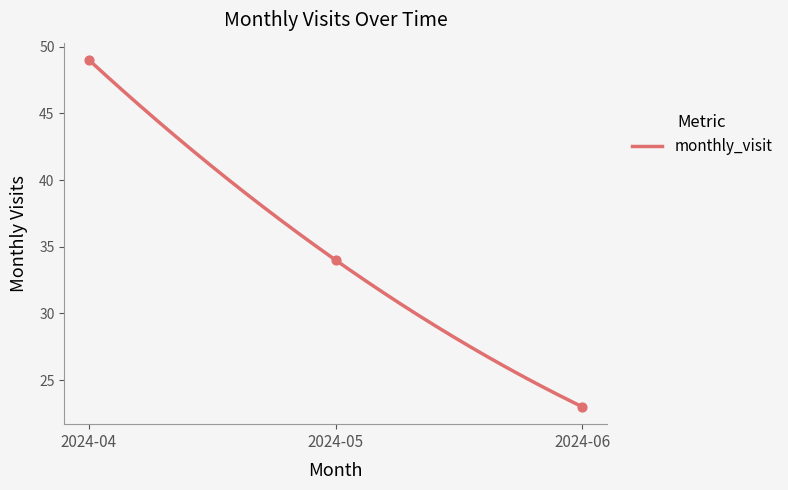

What is the change in value from 2024-05 to 2024-06?

-11